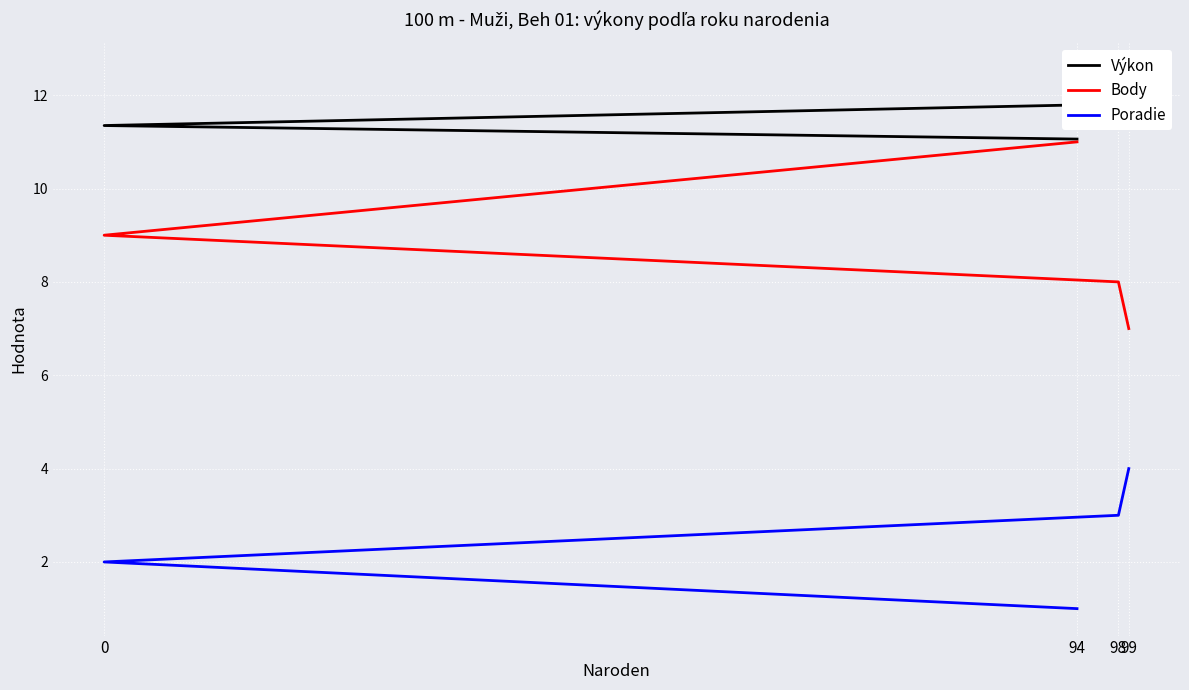

What is the label of the 1st point from the right?

99